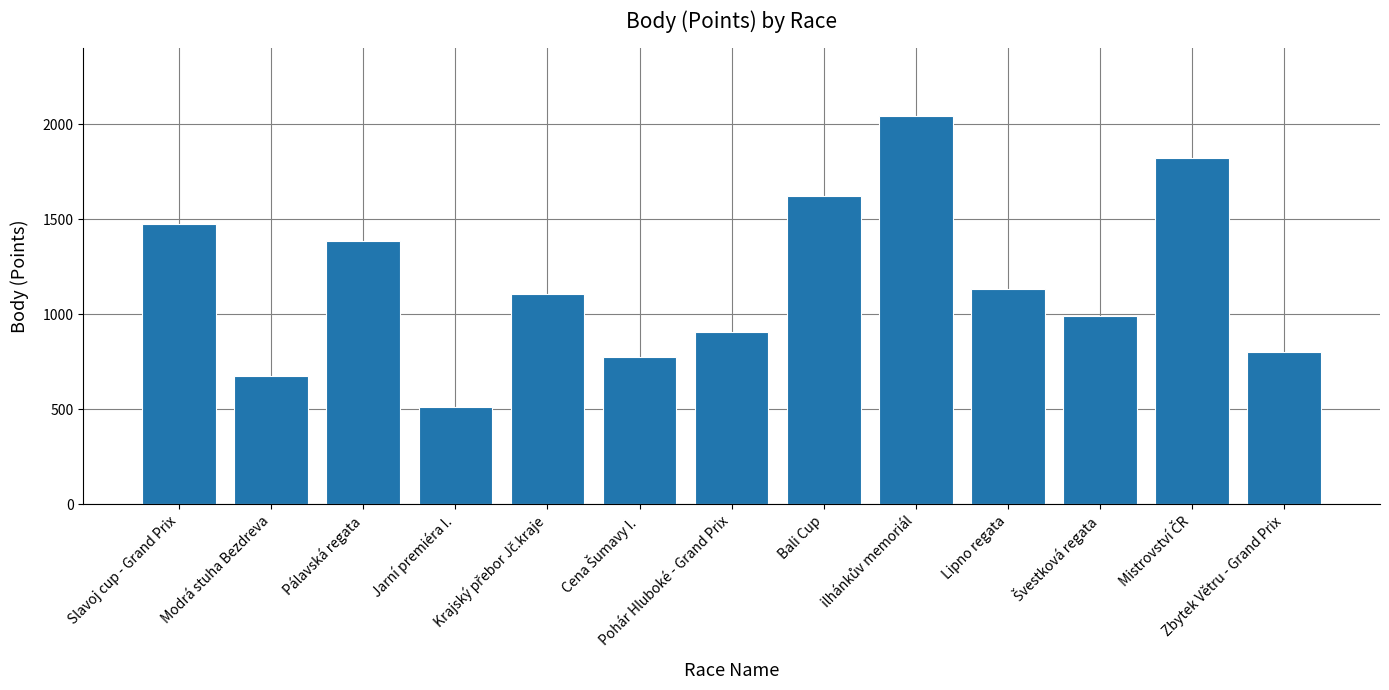

What is the label of the 8th bar from the left?

Bali Cup